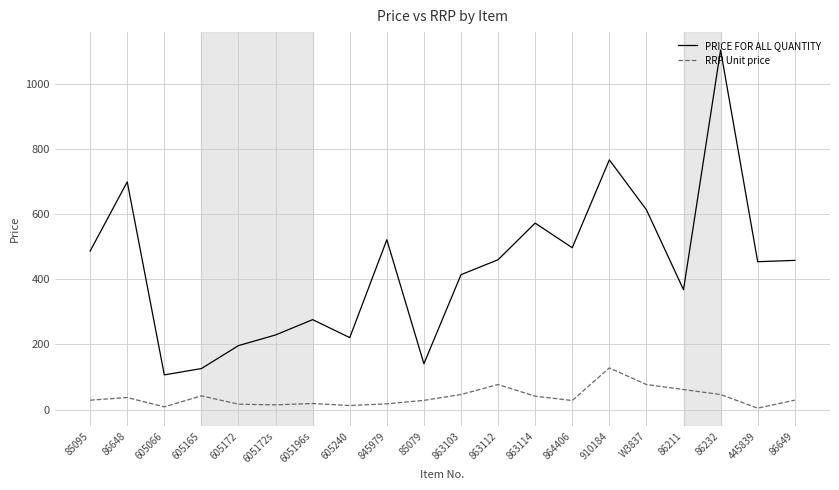

At which category does RRP Unit price reach its first local valley?

605066